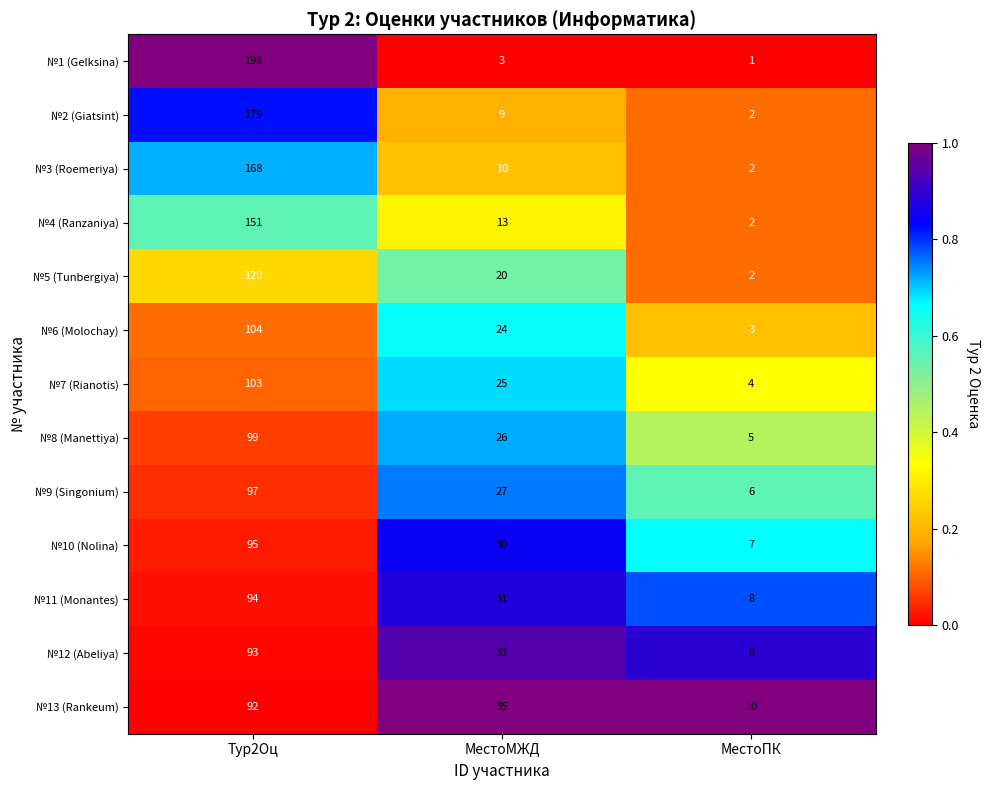

Rank the series at МестоМЖД from lowest to highest value.

№1 (Gelksina), №2 (Giatsint), №3 (Roemeriya), №4 (Ranzaniya), №5 (Tunbergiya), №6 (Molochay), №7 (Rianotis), №8 (Manettiya), №9 (Singonium), №10 (Nolina), №11 (Monantes), №12 (Abeliya), №13 (Rankeum)